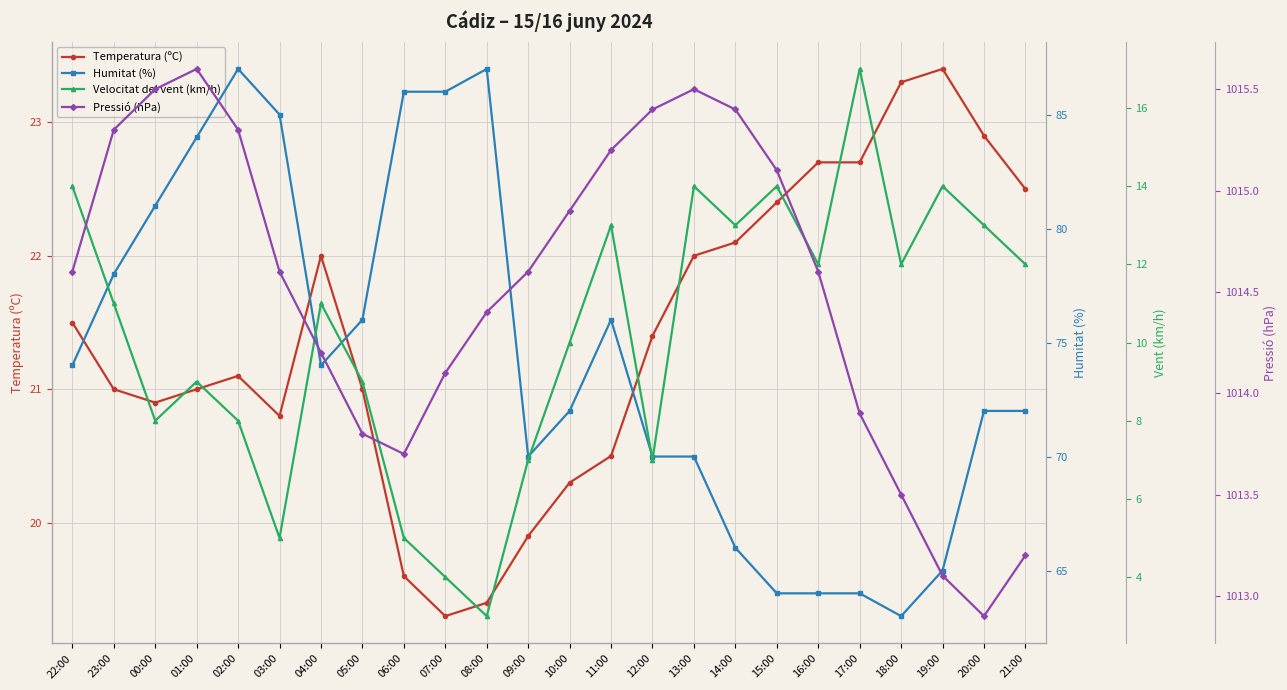

What are all the series names shown in the legend?

Temperatura (ºC), Humitat (%), Velocitat del vent (km/h), Pressió (hPa)